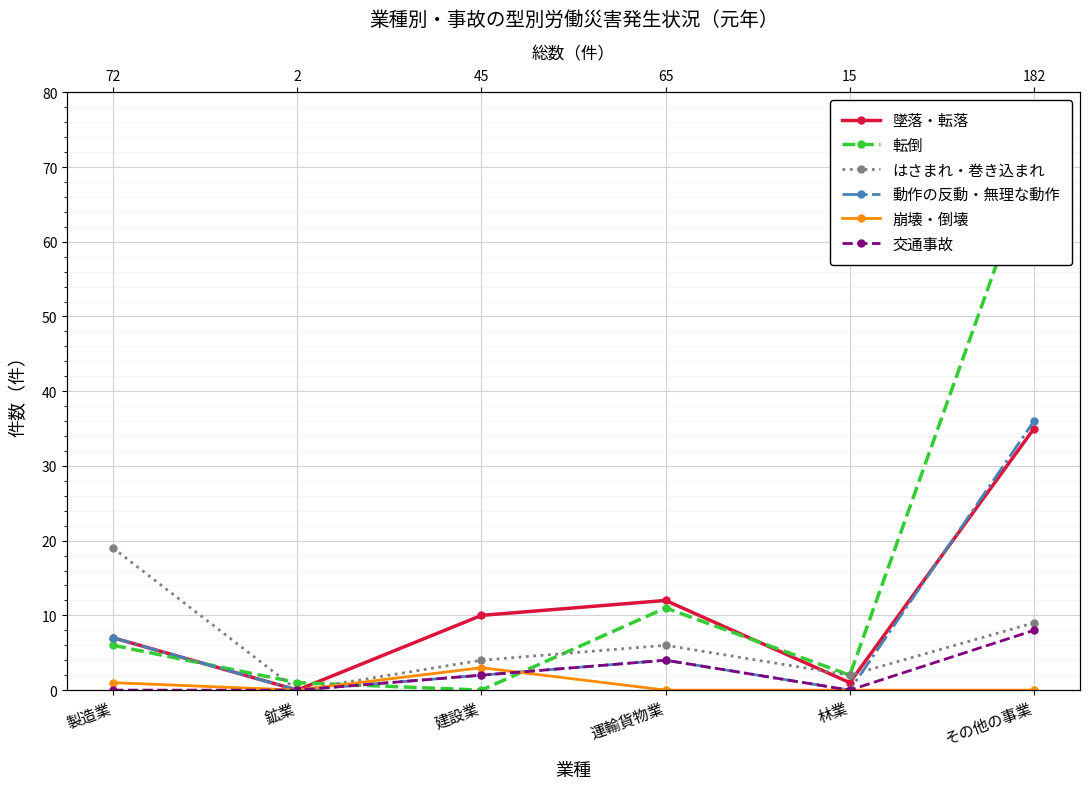

How many lines are shown in the chart?

6